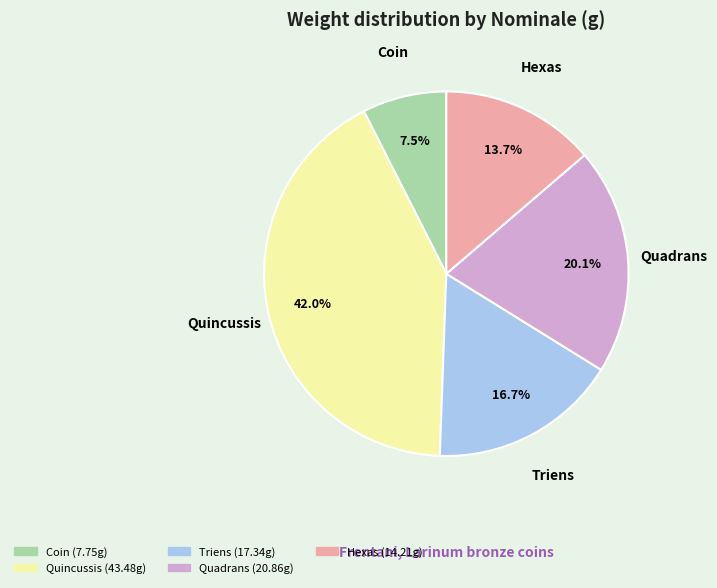

How many slices are in this pie chart?

5